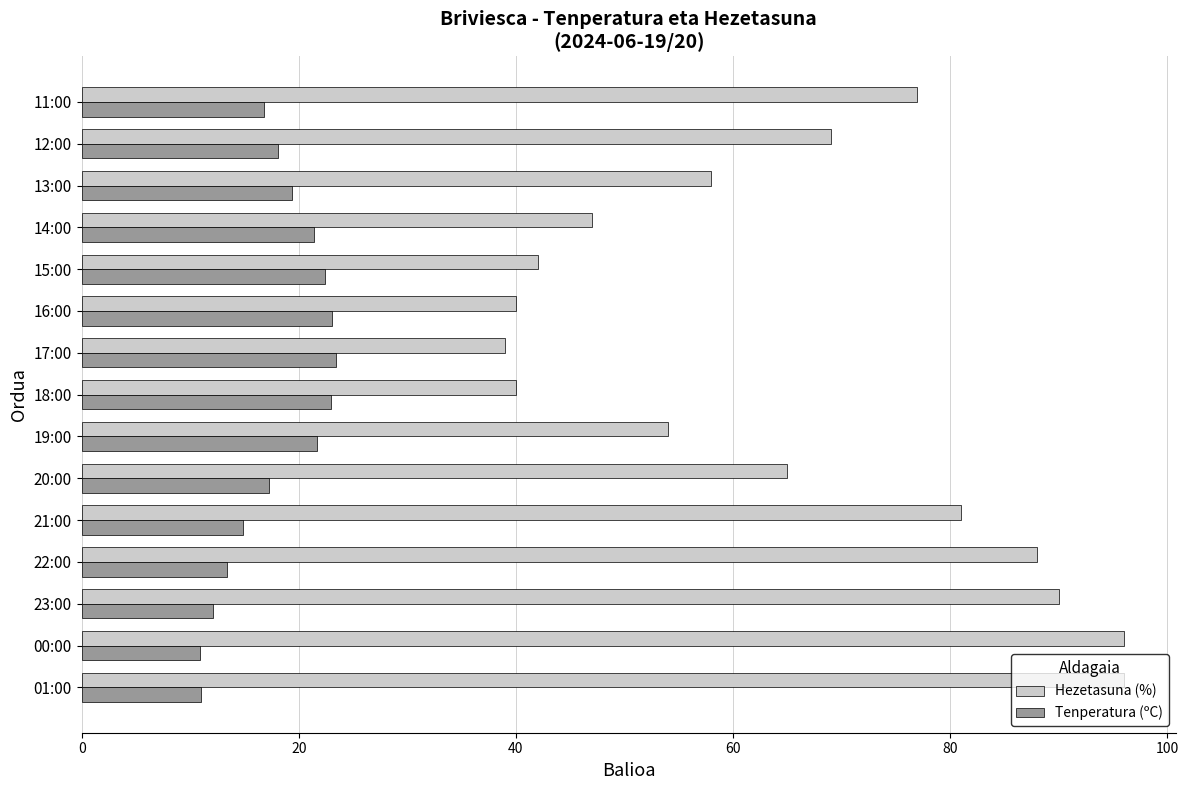

What is the difference between the maximum and minimum values in the Hezetasuna (%) series?

57.0